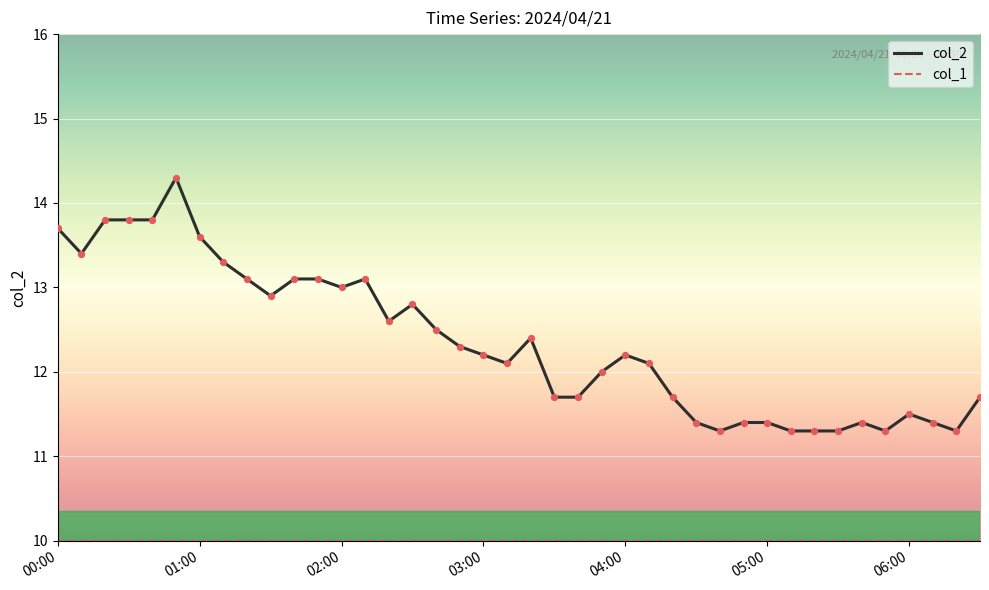

Which series has the largest total across all categories?

col_2